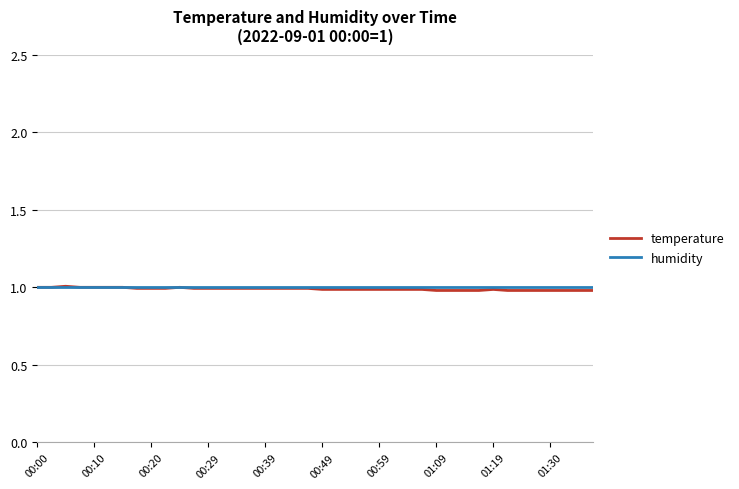

What is the greatest value displayed?

1.0